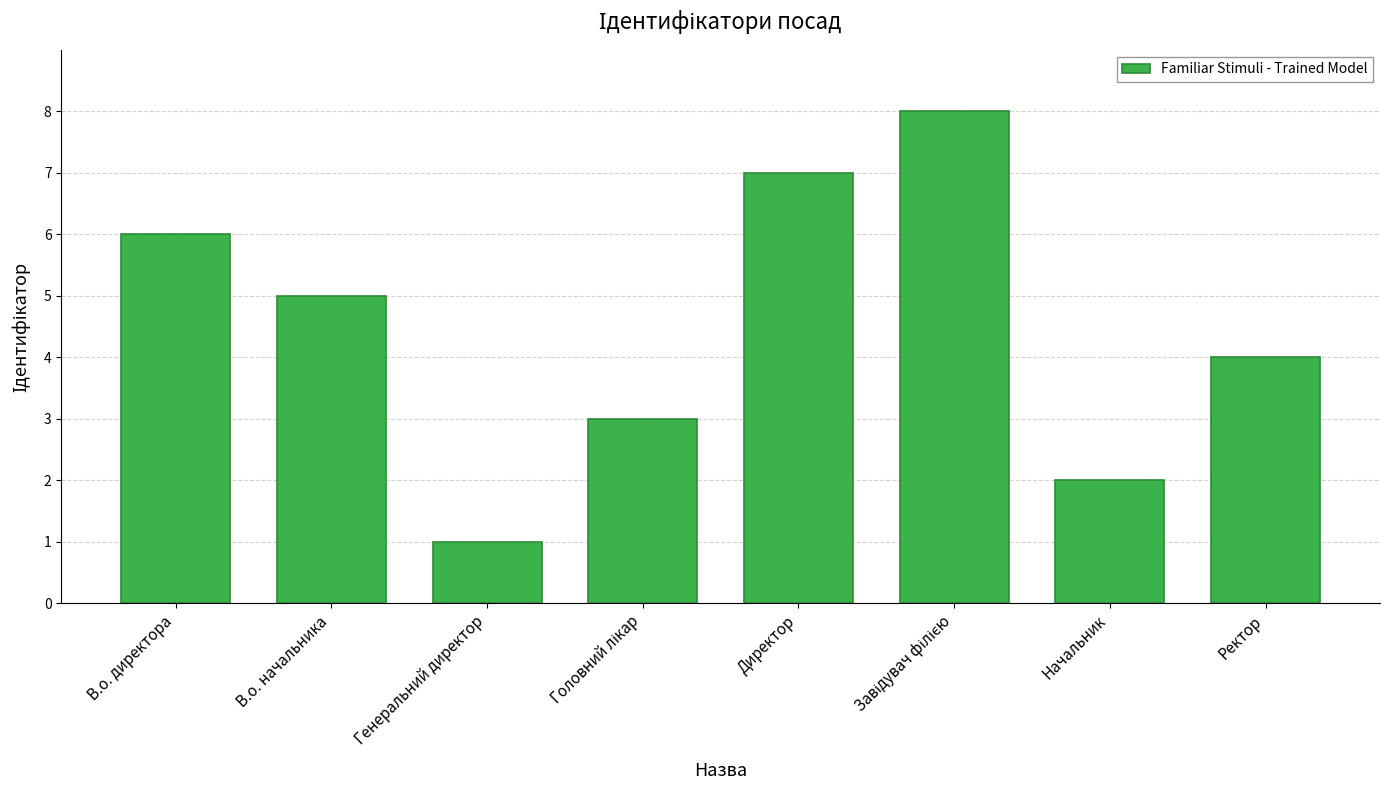

At which category does the chart reach its minimum across all series?

Генеральний директор